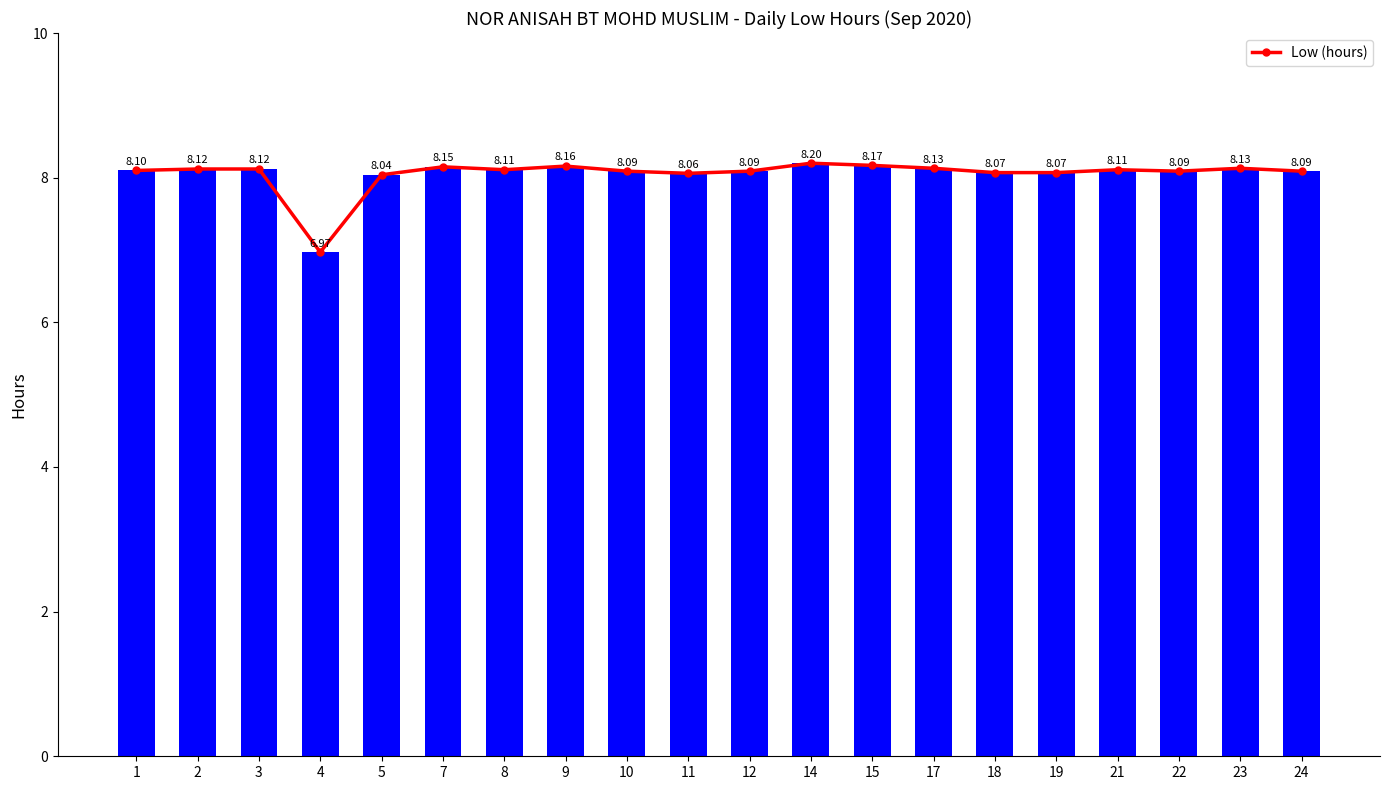

What is the value of the 15th bar from the left?

8.1